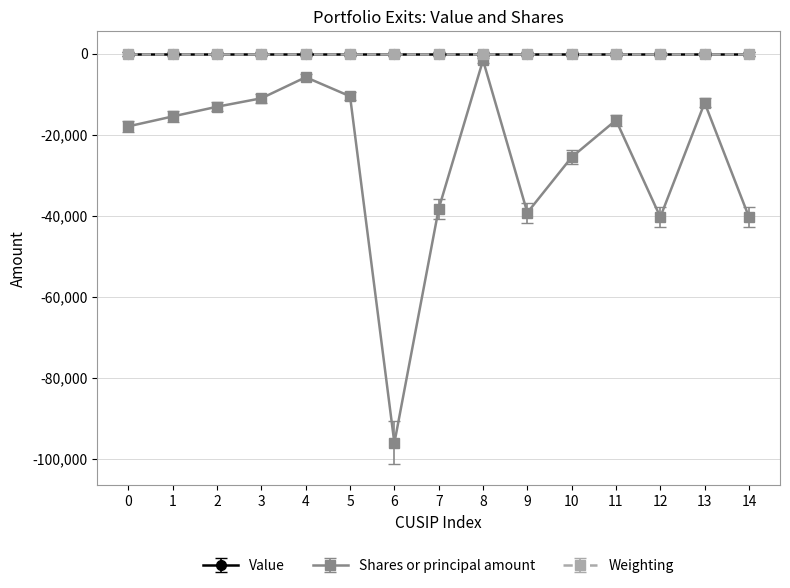

Is this an area chart (filled region under the line)?

No